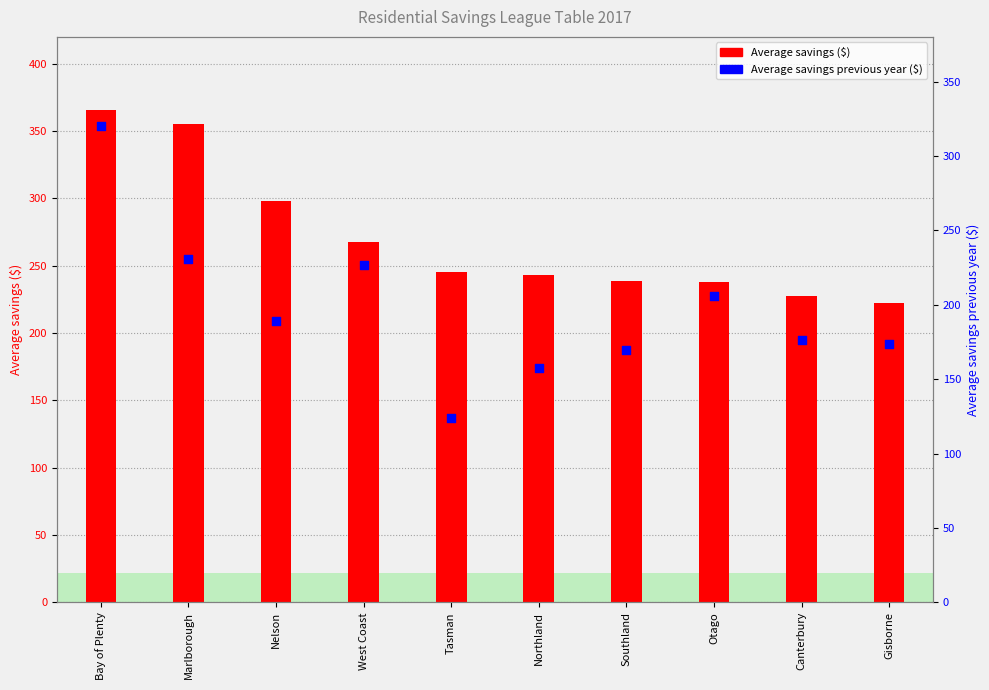

What is the total value across all series at Northland?

400.9